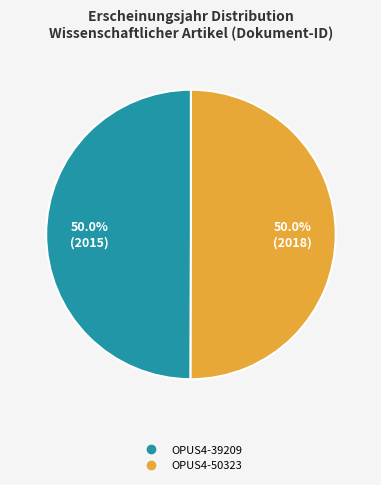

How much of the chart is everything except OPUS4-39209?

50.0%